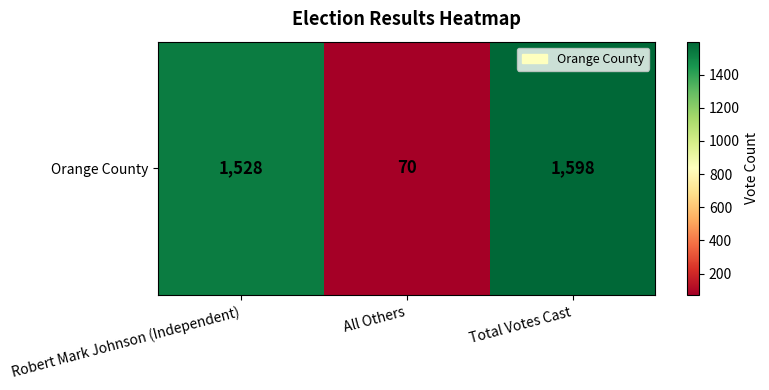

Which label corresponds to the largest value in the chart?

Total Votes Cast